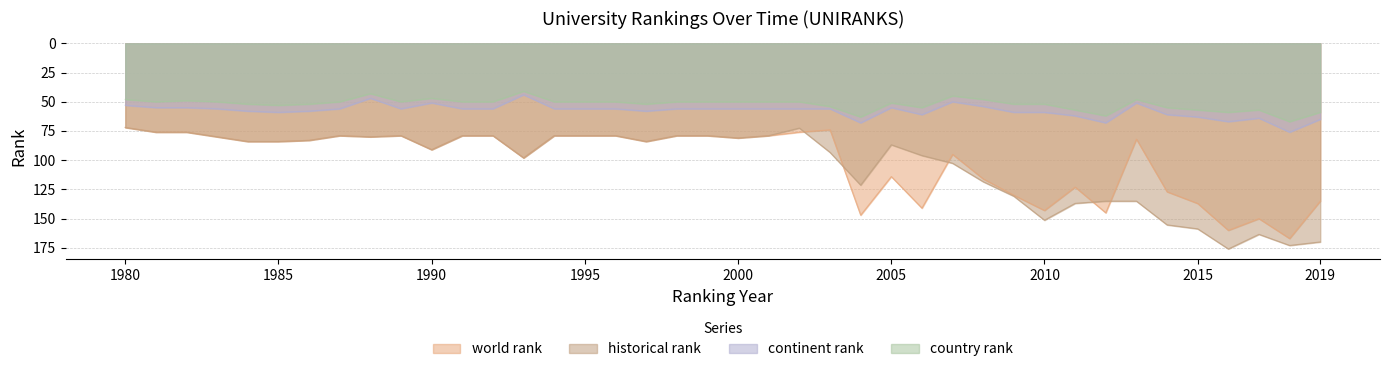

Where is the first local minimum for continent rank?

1988